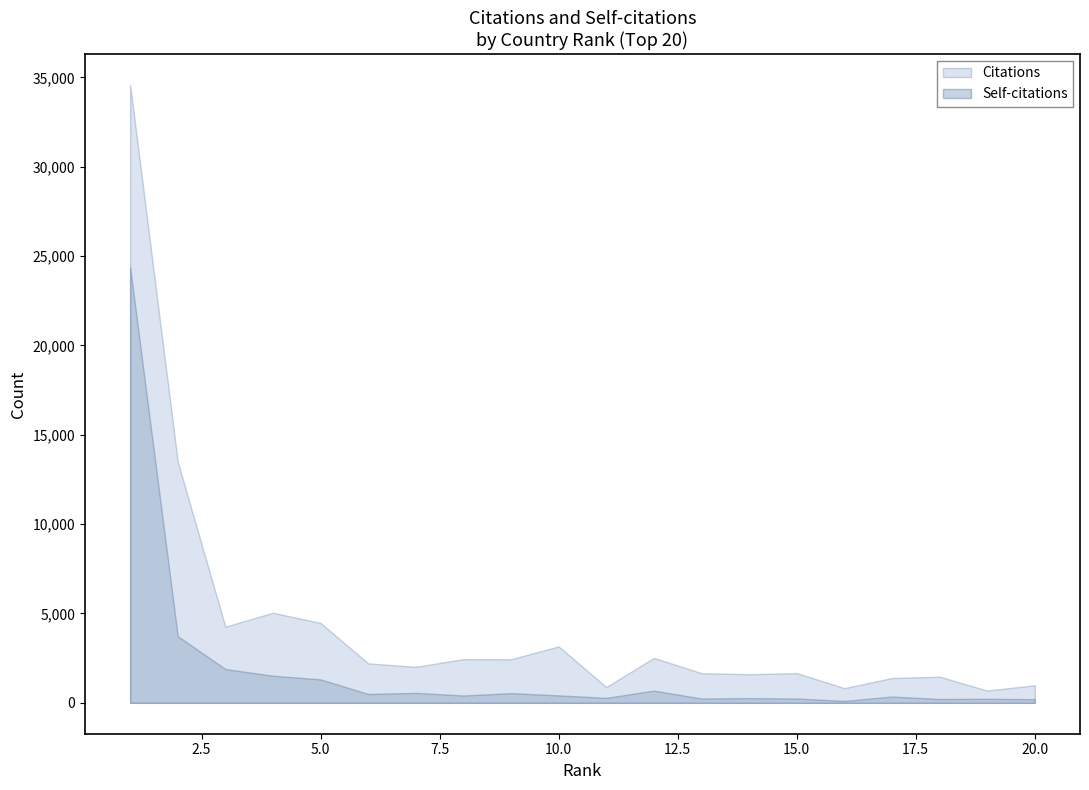

Reading left to right, what are all the values shown in this chart?

Citations: 1=34582	2=13486	3=4260	4=5039	5=4465	6=2206	7=2013	8=2443	9=2438	10=3156	11=879	12=2515	13=1658	14=1599	15=1664	16=820	17=1386	18=1463	19=686	20=979
Self-citations: 1=24361	2=3728	3=1888	4=1515	5=1310	6=493	7=556	8=407	9=540	10=415	11=275	12=682	13=240	14=260	15=240	16=105	17=350	18=213	19=225	20=203